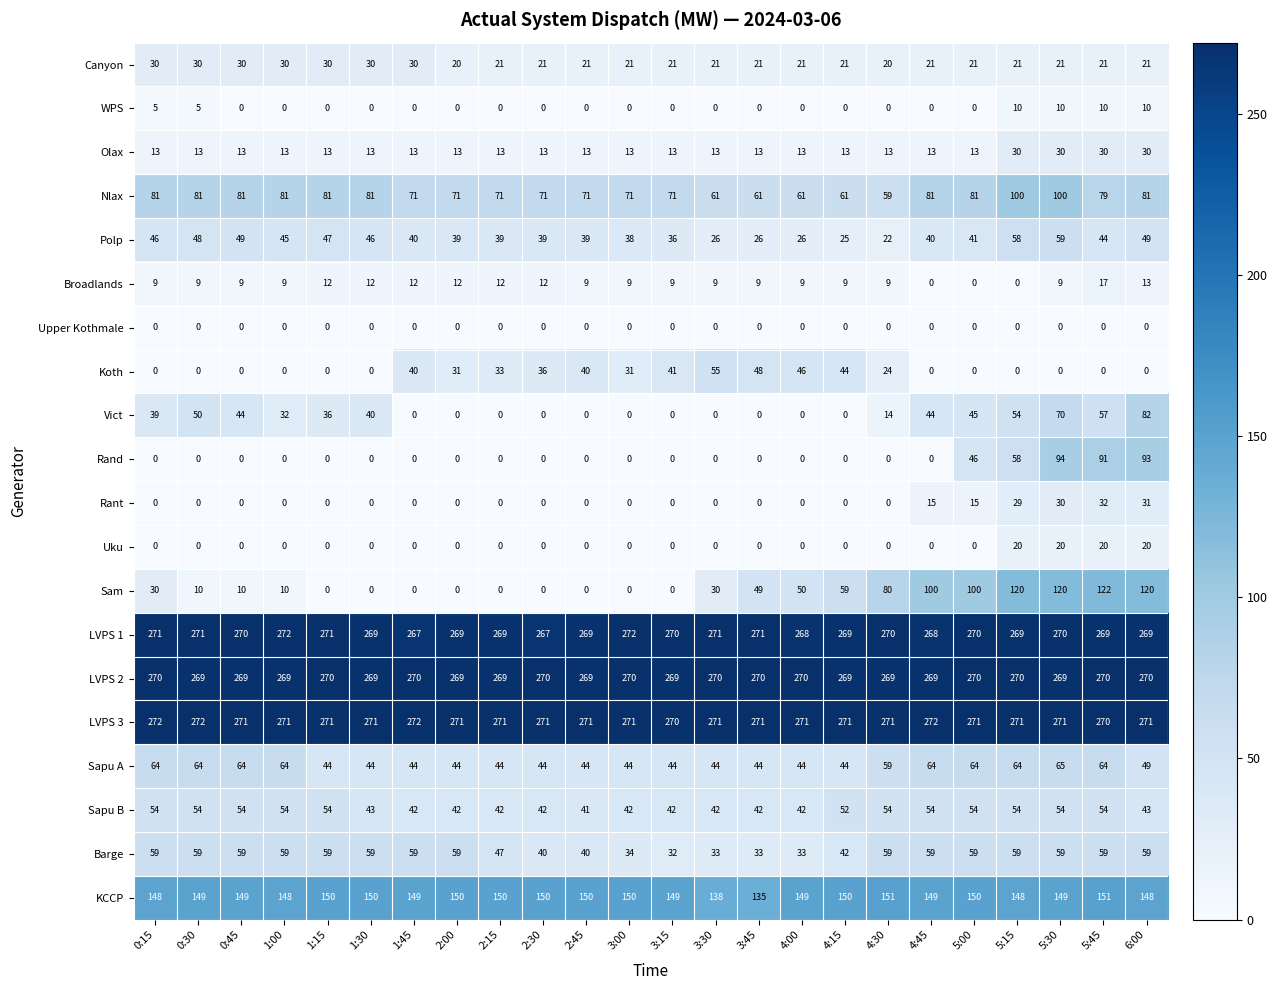

What is the sum of the Polp values at 3:45 and 3:15?

62